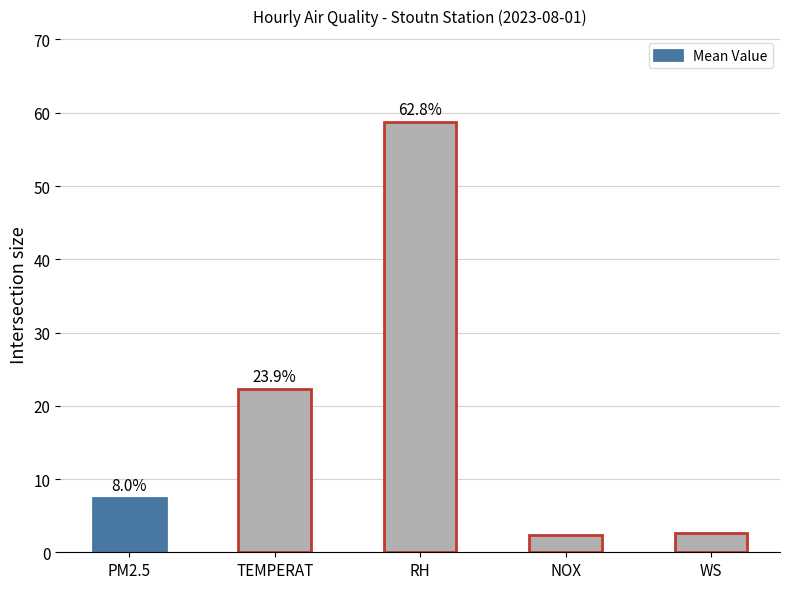

What position from the right is PM2.5?

5